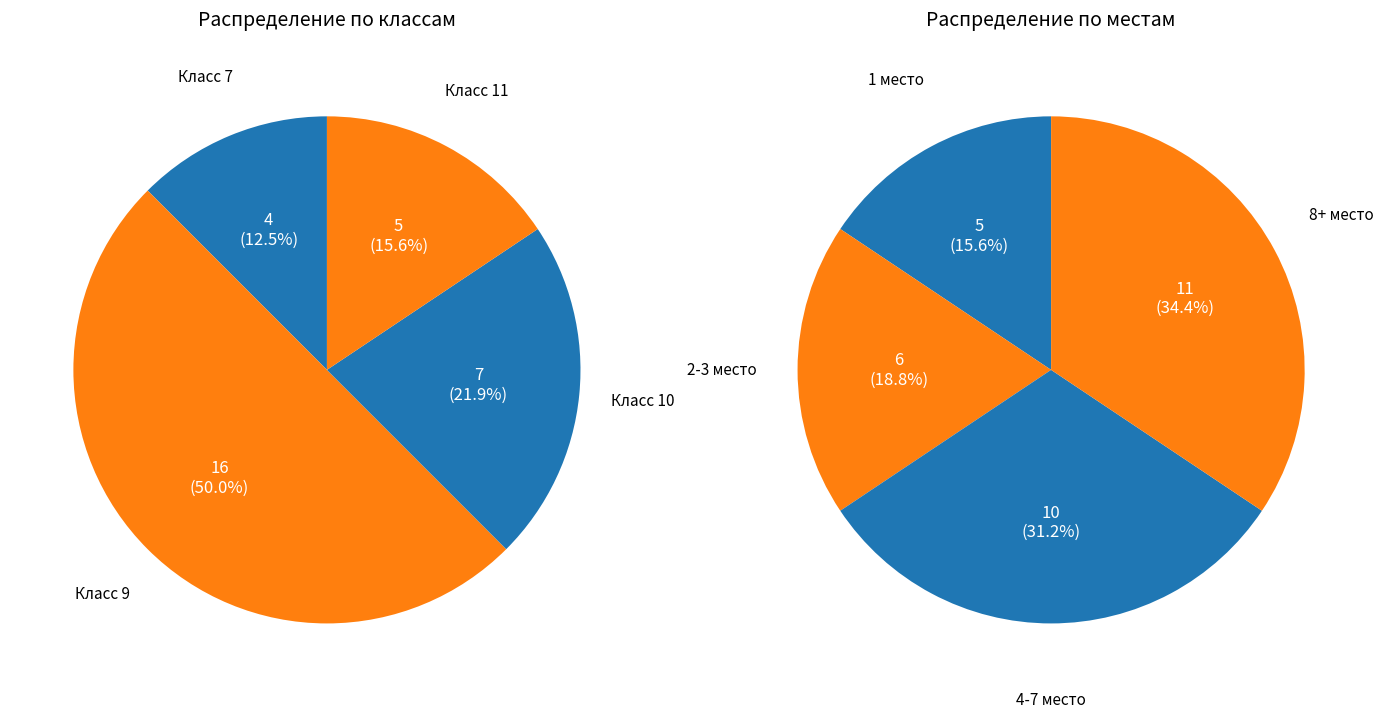

Which category has the biggest portion of the pie?

9